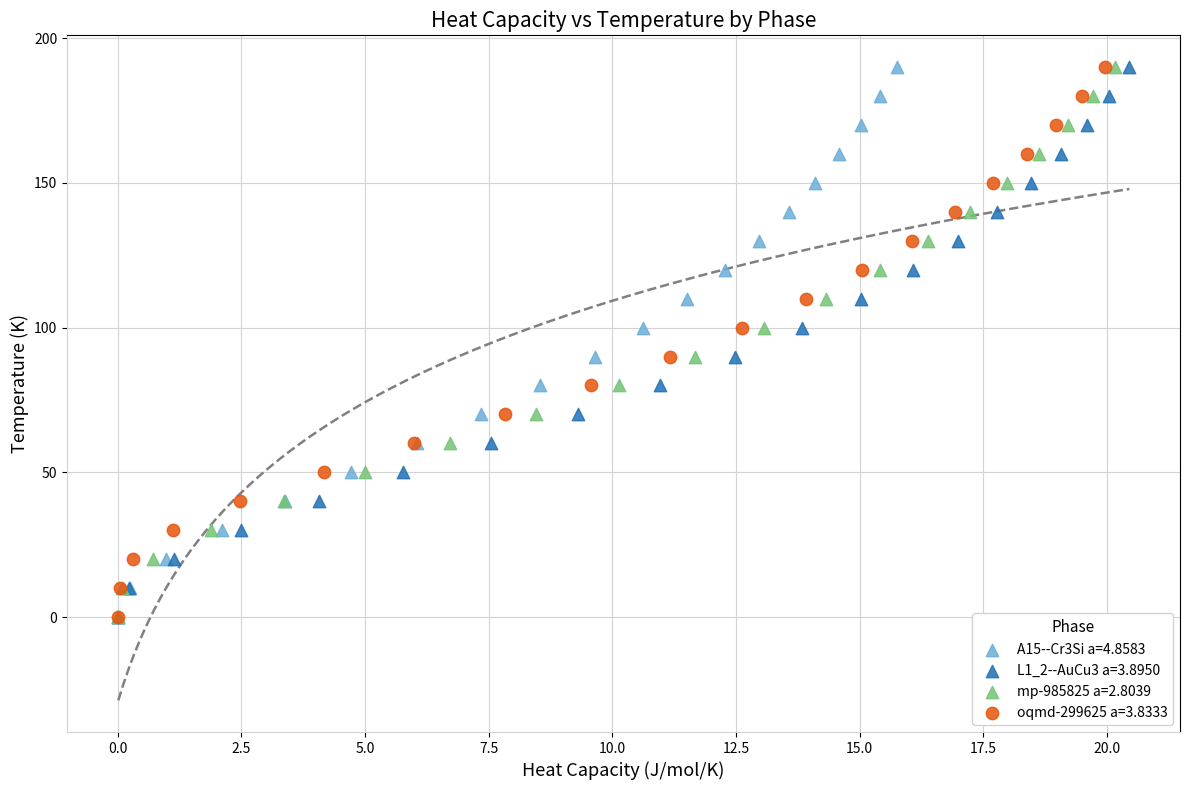

What are all the series names shown in the legend?

A15--Cr3Si a=4.8583, L1_2--AuCu3 a=3.8950, mp-985825 a=2.8039, oqmd-299625 a=3.8333